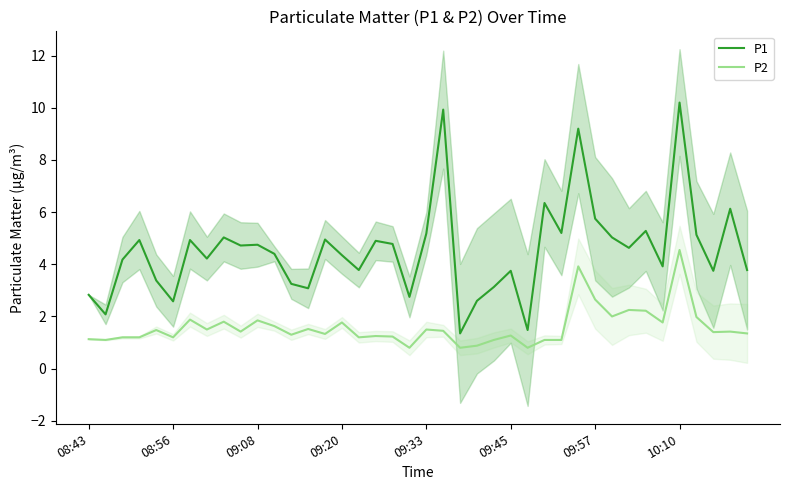

The value of P1 at 21 is 5.4. True or false?

False